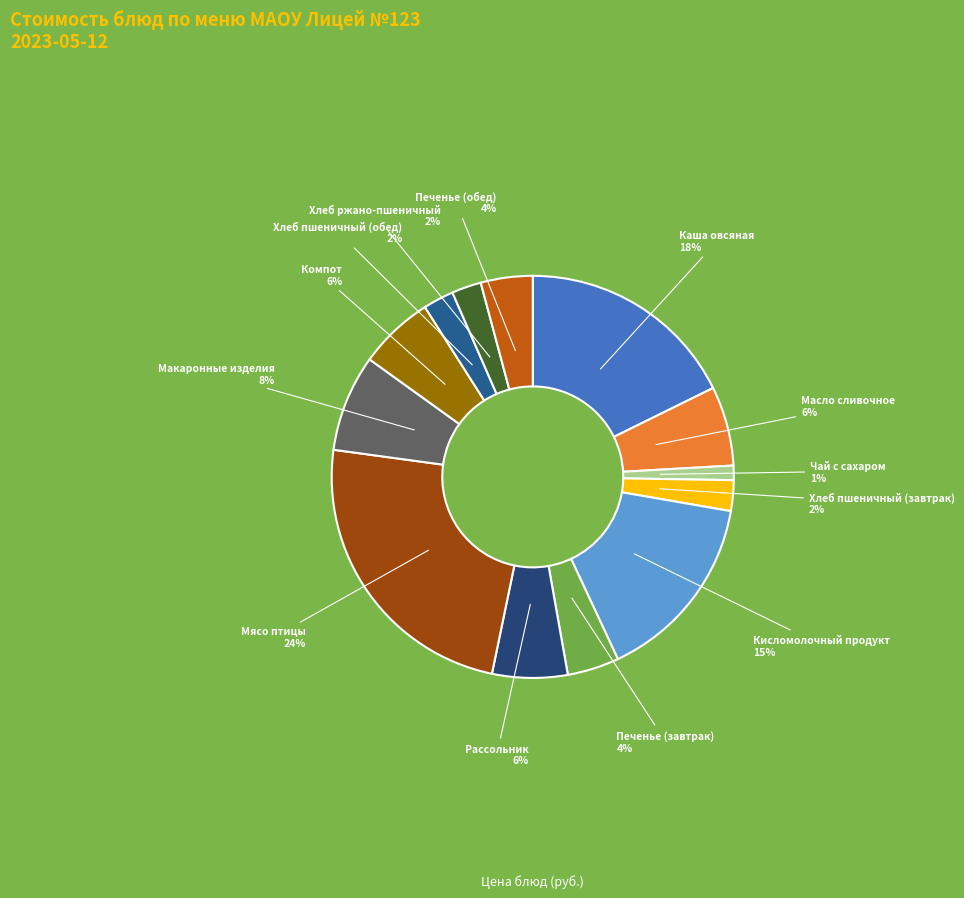

Rank the categories by value from highest to lowest.

Мясо птицы, Каша овсяная, Кисломолочный продукт, Макаронные изделия, Масло сливочное, Компот, Рассольник, Печенье (завтрак), Печенье (обед), Хлеб пшеничный (завтрак), Хлеб пшеничный (обед), Хлеб ржано-пшеничный, Чай с сахаром